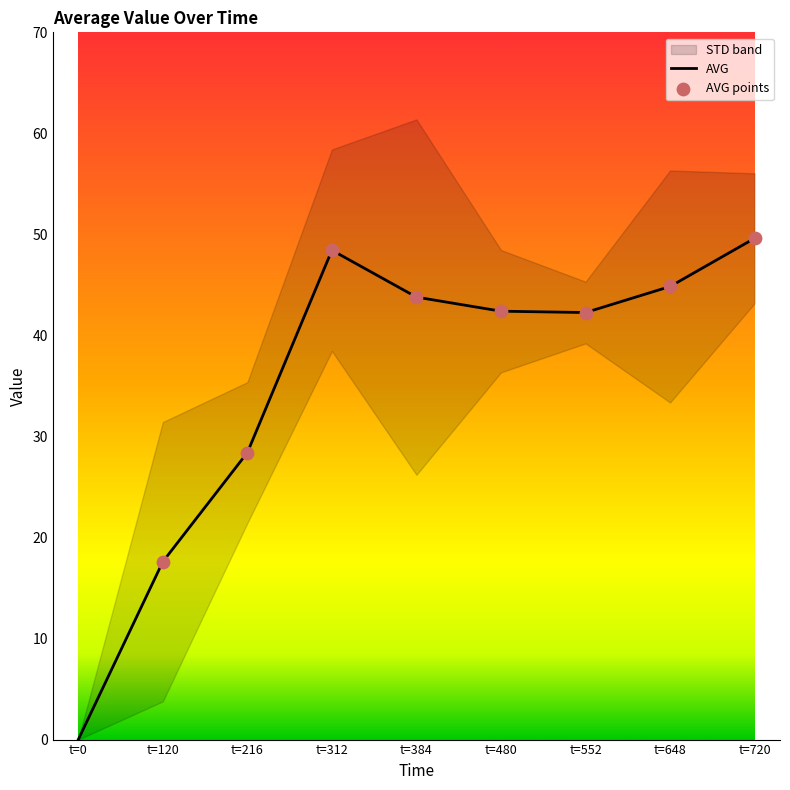

Between t=648 and t=552, which is larger?

t=648